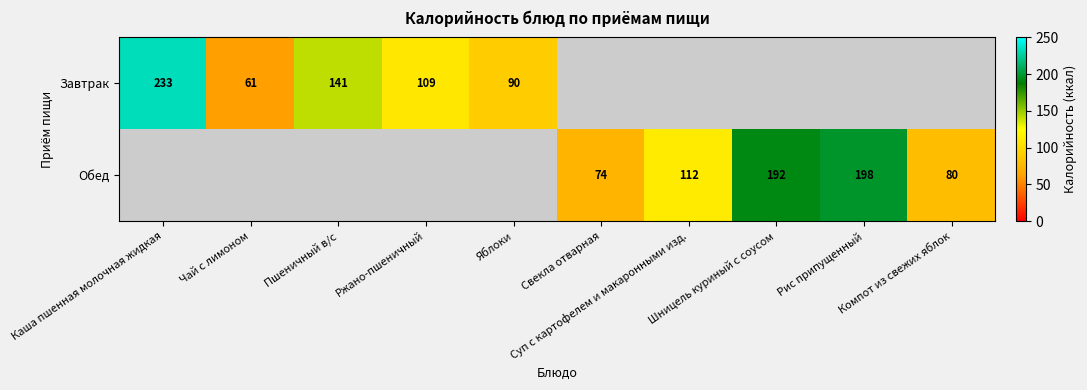

Rank the series at Каша пшенная молочная жидкая from highest to lowest value.

Завтрак, Обед